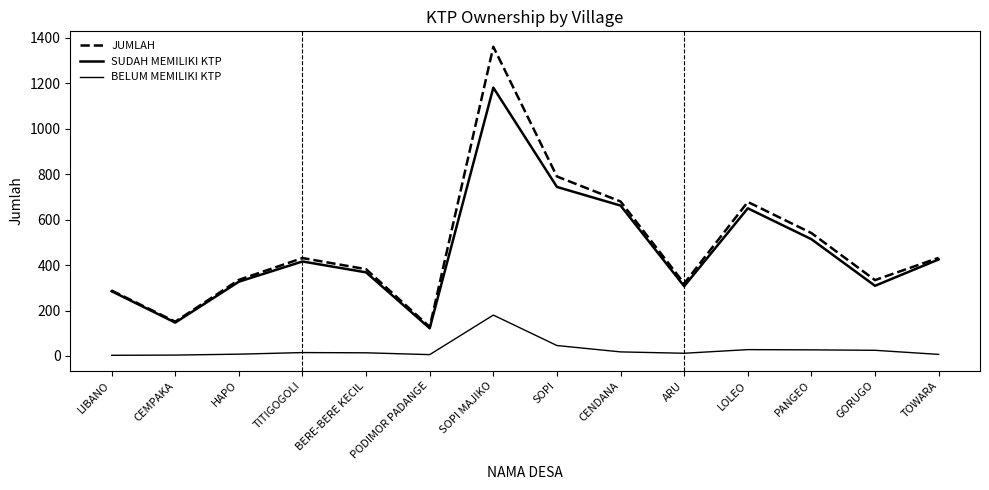

How many lines are shown in the chart?

3